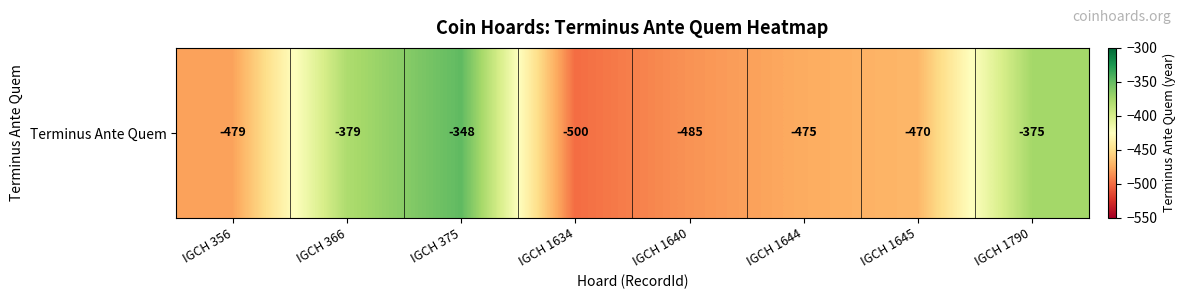

The value at IGCH 1644 is -475. True or false?

True